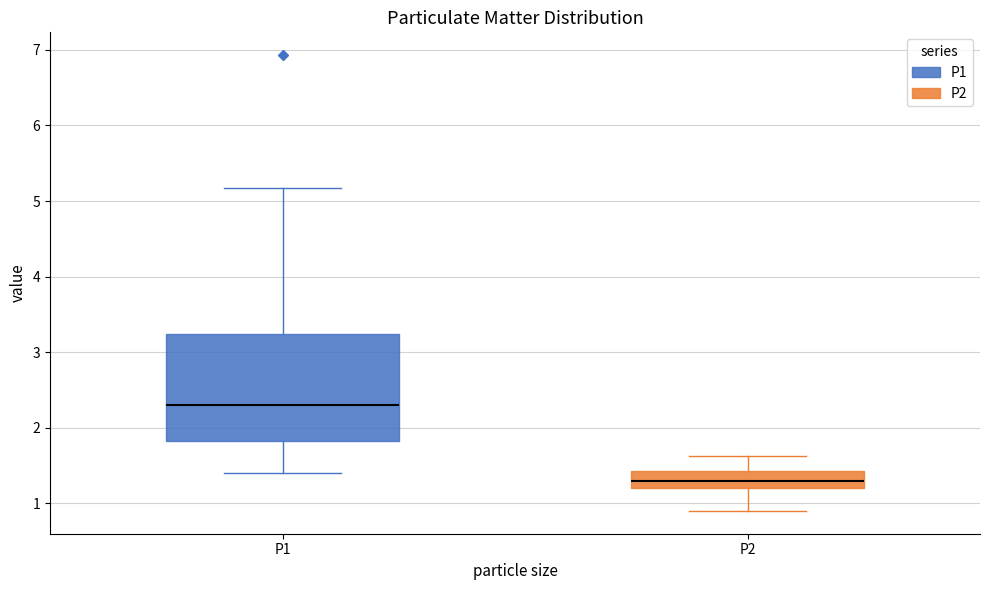

Where does the lower whisker of the box for P1 end on the y-axis? The values are not printed on the chart, so give them approximately, as read against the axis.

1.4